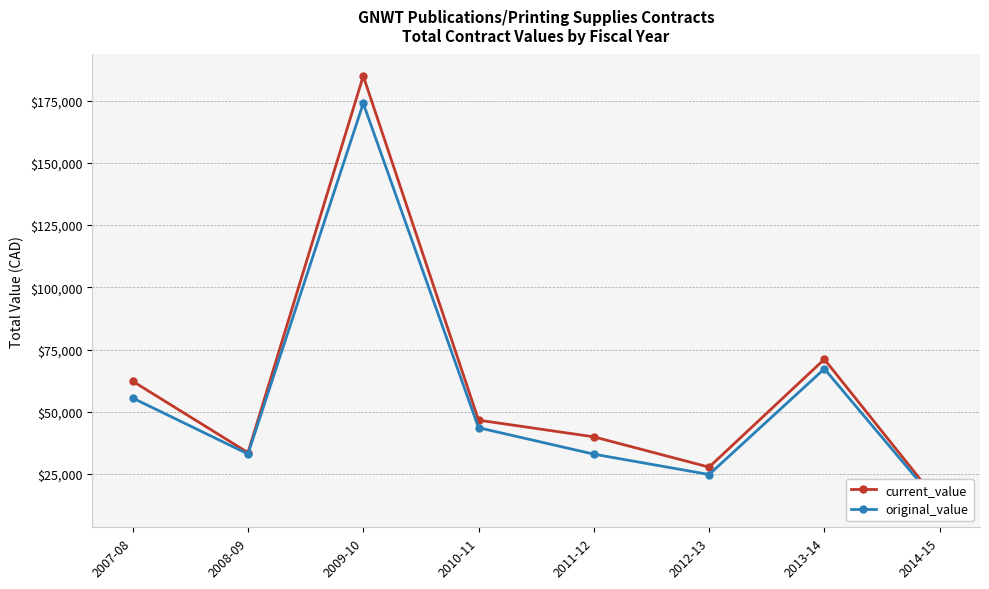

What is the difference between the maximum and second lowest values in the original_value series?

149084.5